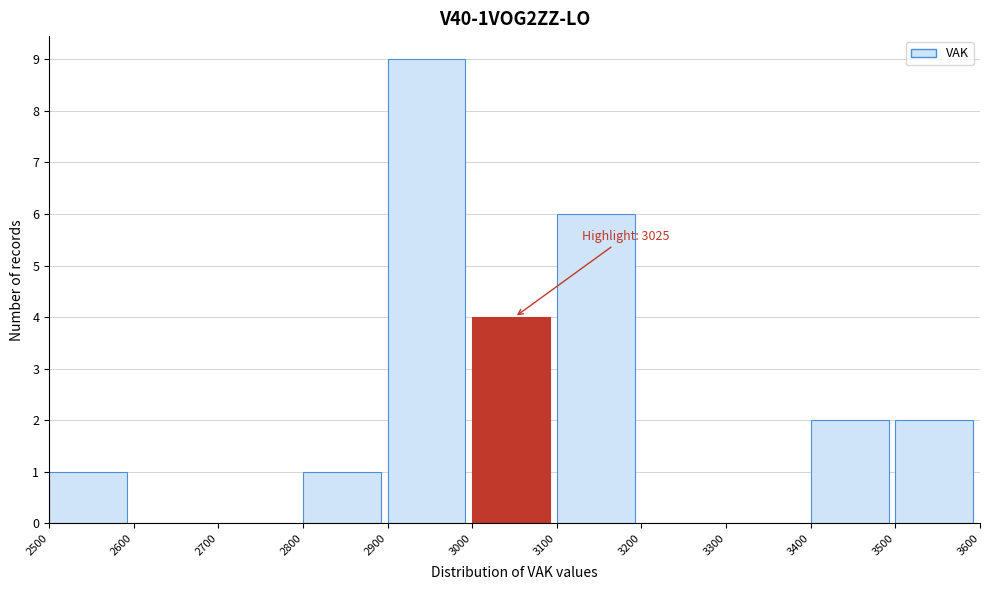

Which range on the x-axis has the tallest bar?

2900 to 3000